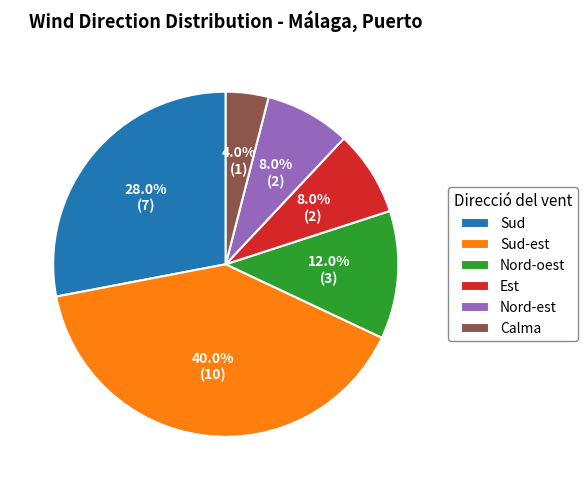

What portion of the pie excludes Calma?

96.0%